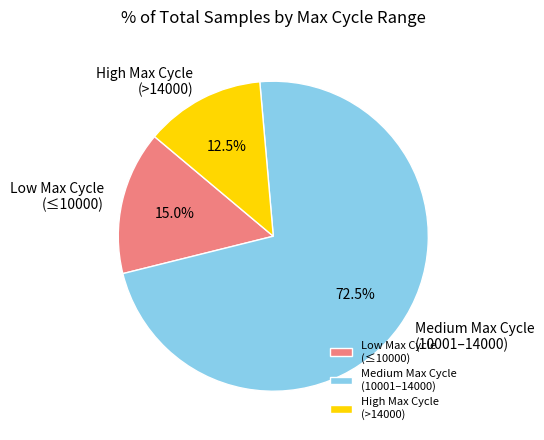

Is there a majority slice in this chart?

Yes